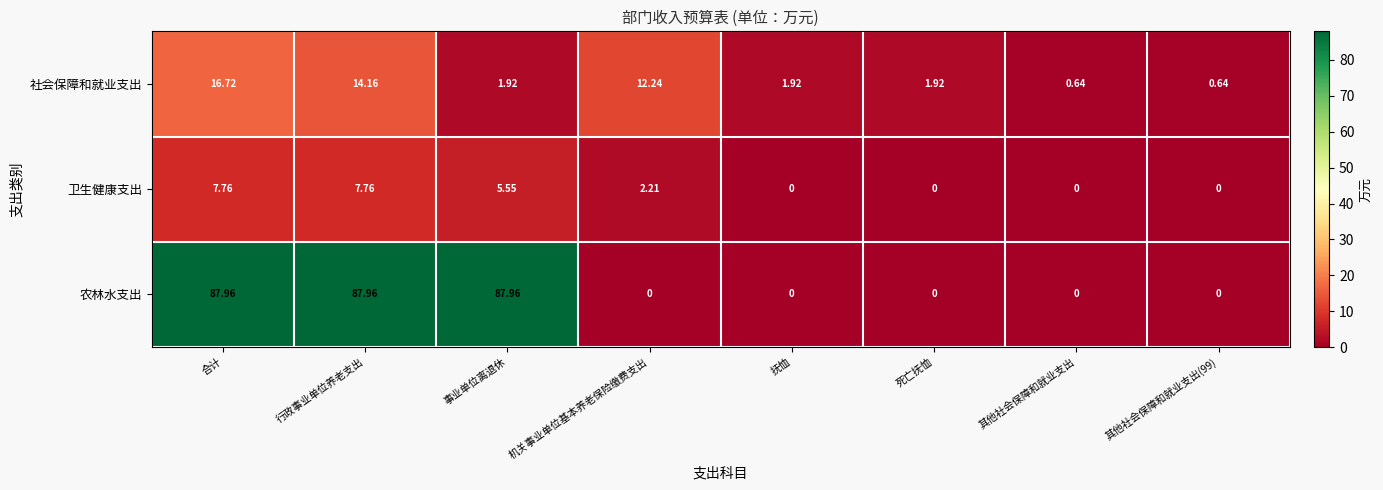

Where does the 卫生健康支出 series first go above 2?

合计